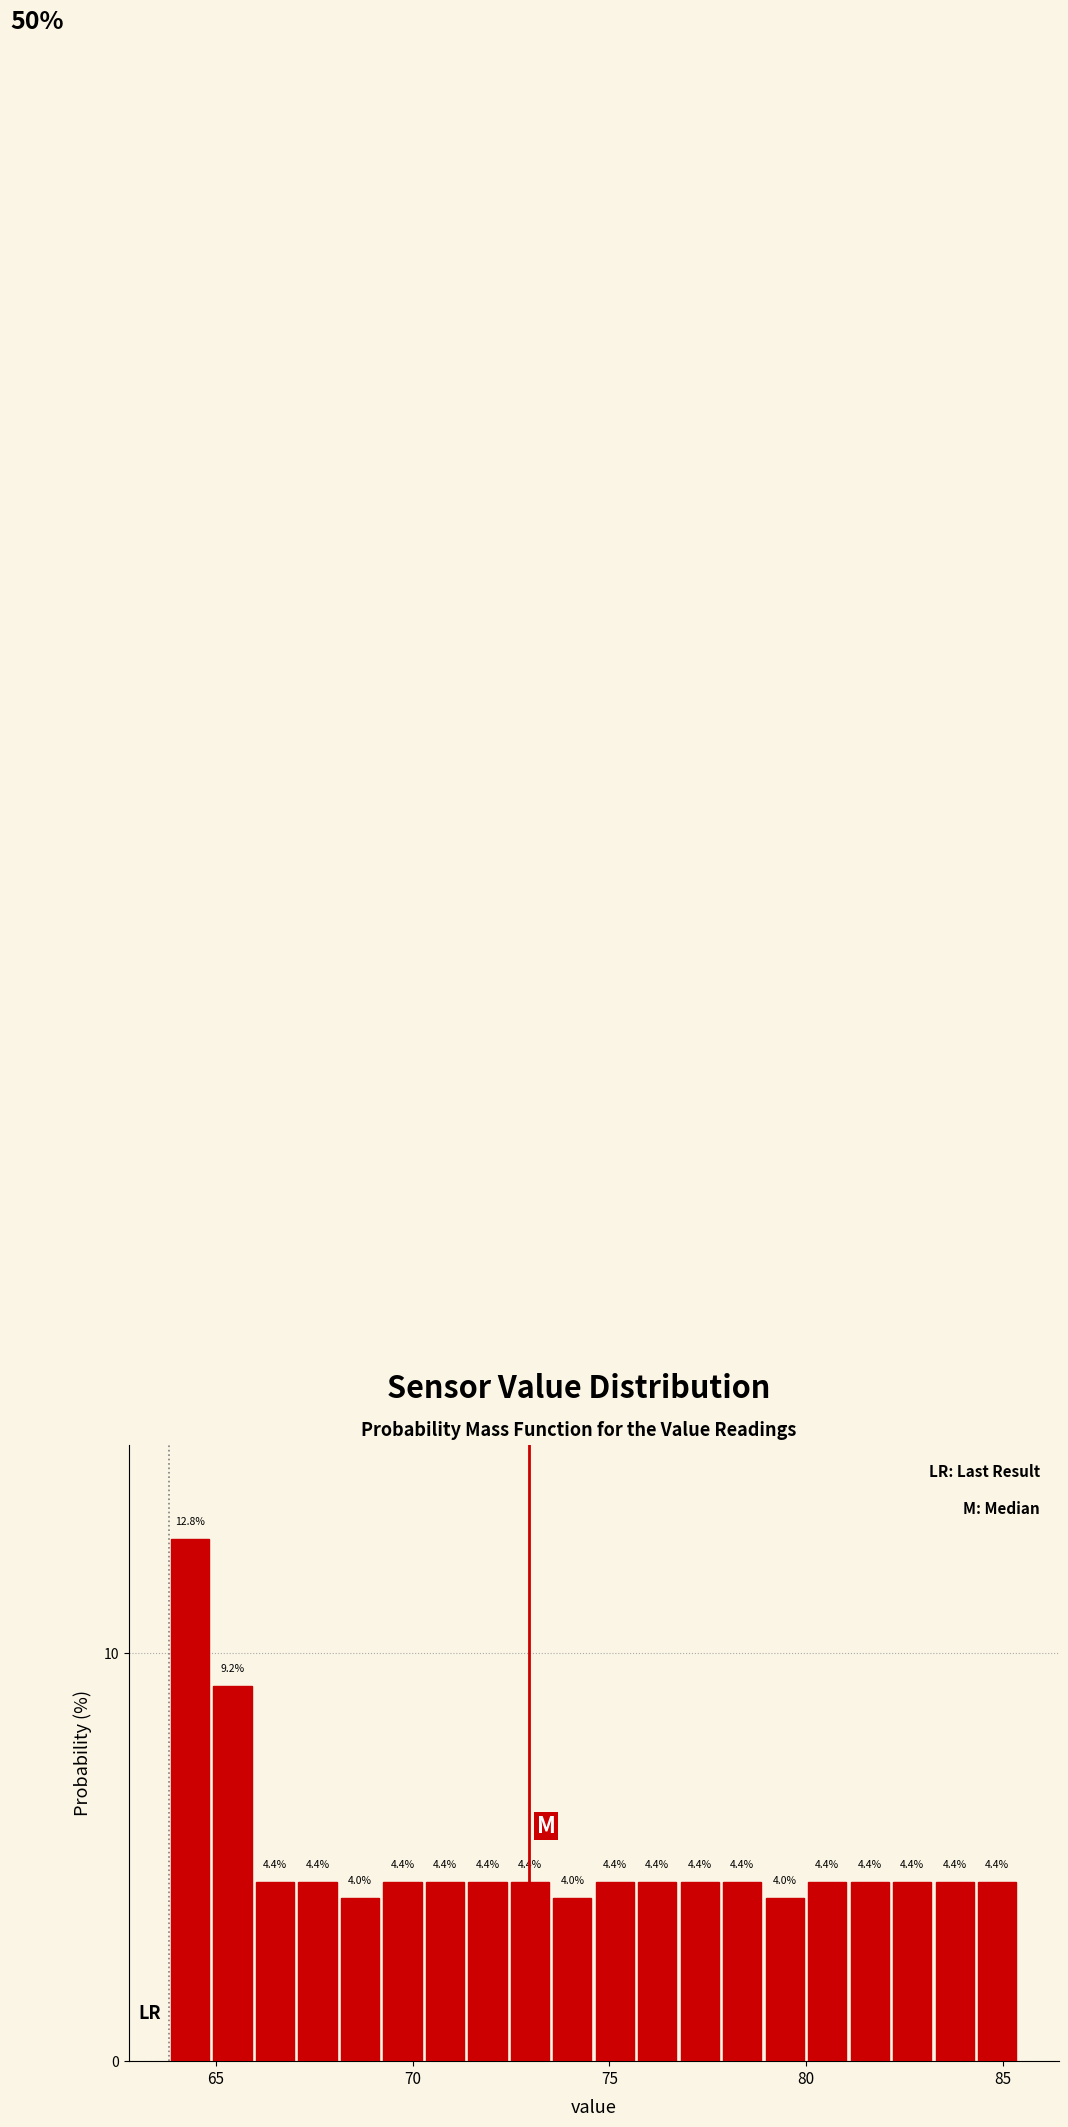

Read against the x-axis, roughly where is the centre of the tallest bar?

64.5